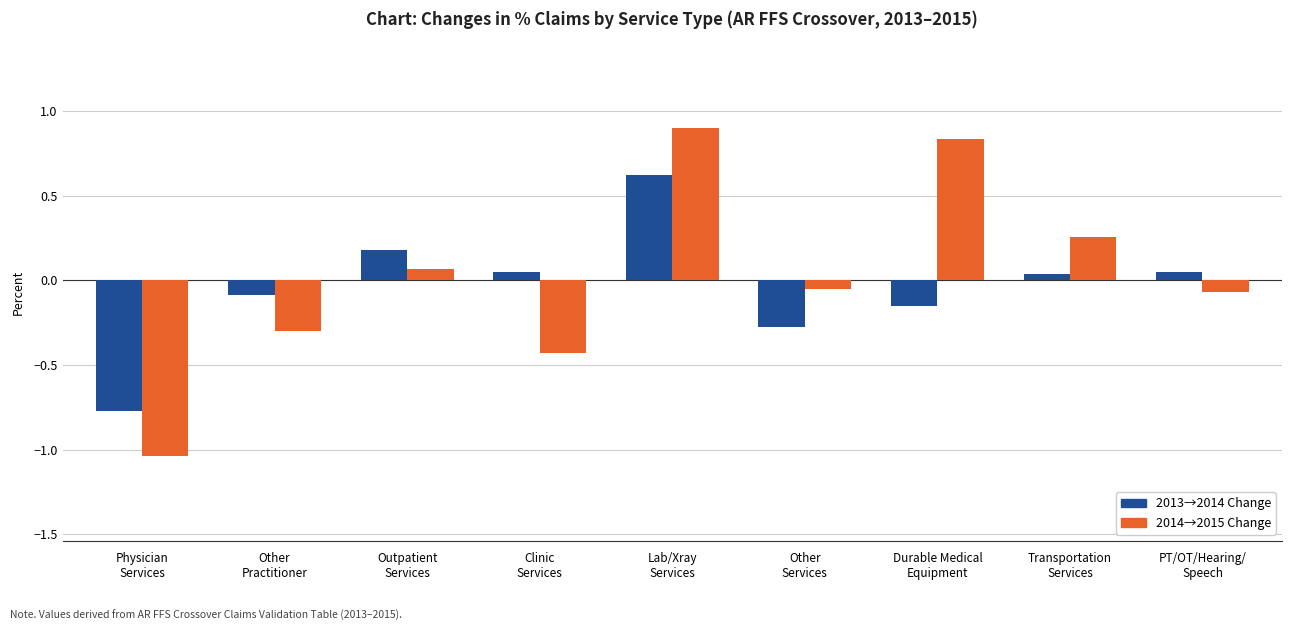

What is the maximum value for 2013→2014 Change?

0.6